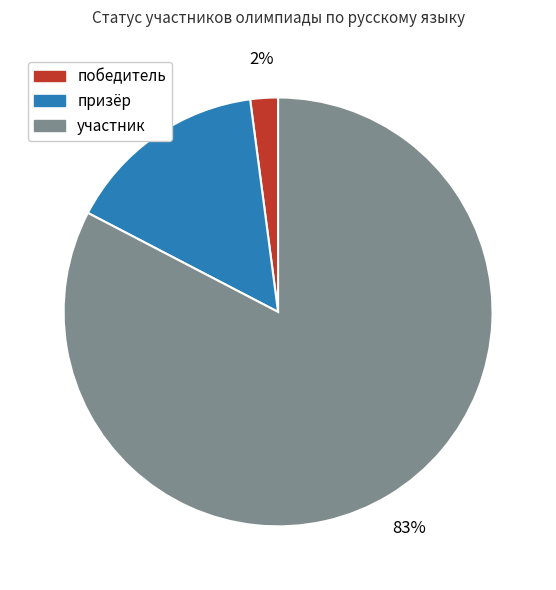

Which category has the smallest portion of the pie?

победитель